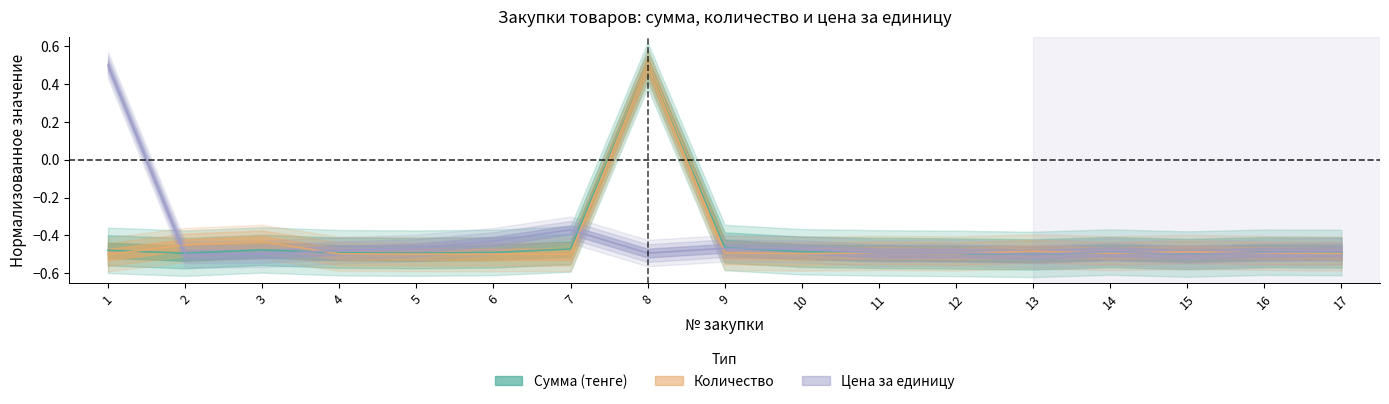

How many series are shown in this chart?

3